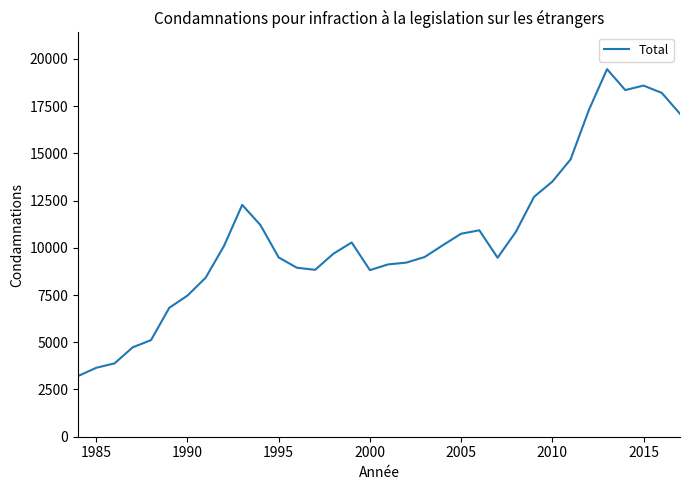

What is the smallest value displayed?

3210